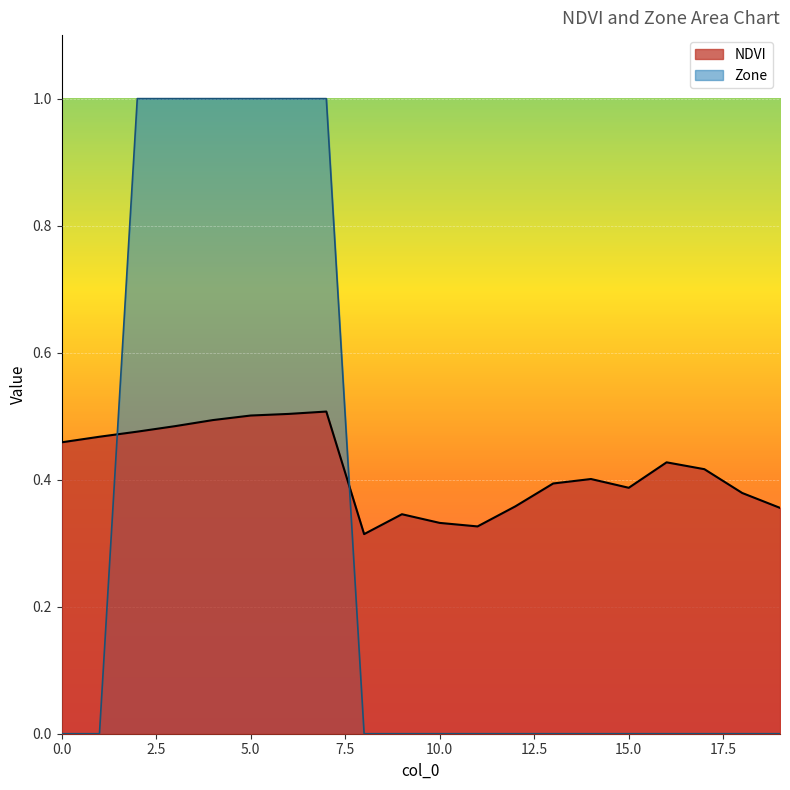

At which category is the sum across all series the highest?

7